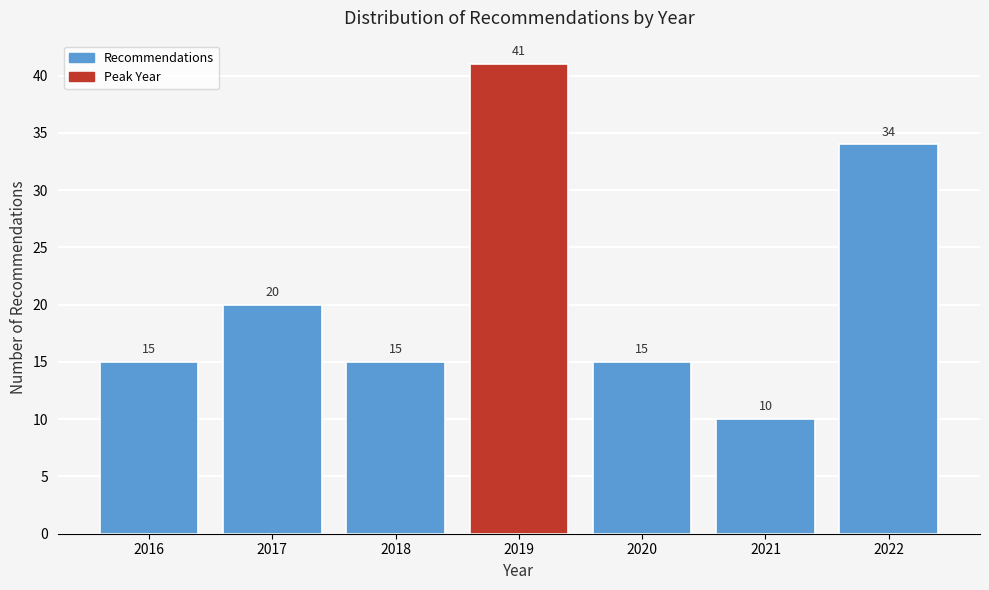

Reading left to right, what are all the values shown in this chart?

2016=15	2017=20	2018=15	2019=41	2020=15	2021=10	2022=34